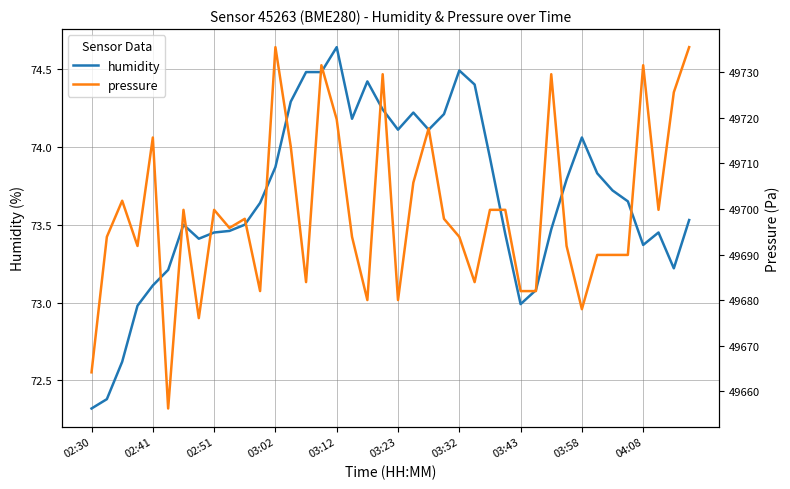

At which label does humidity first exceed 73?

02:41